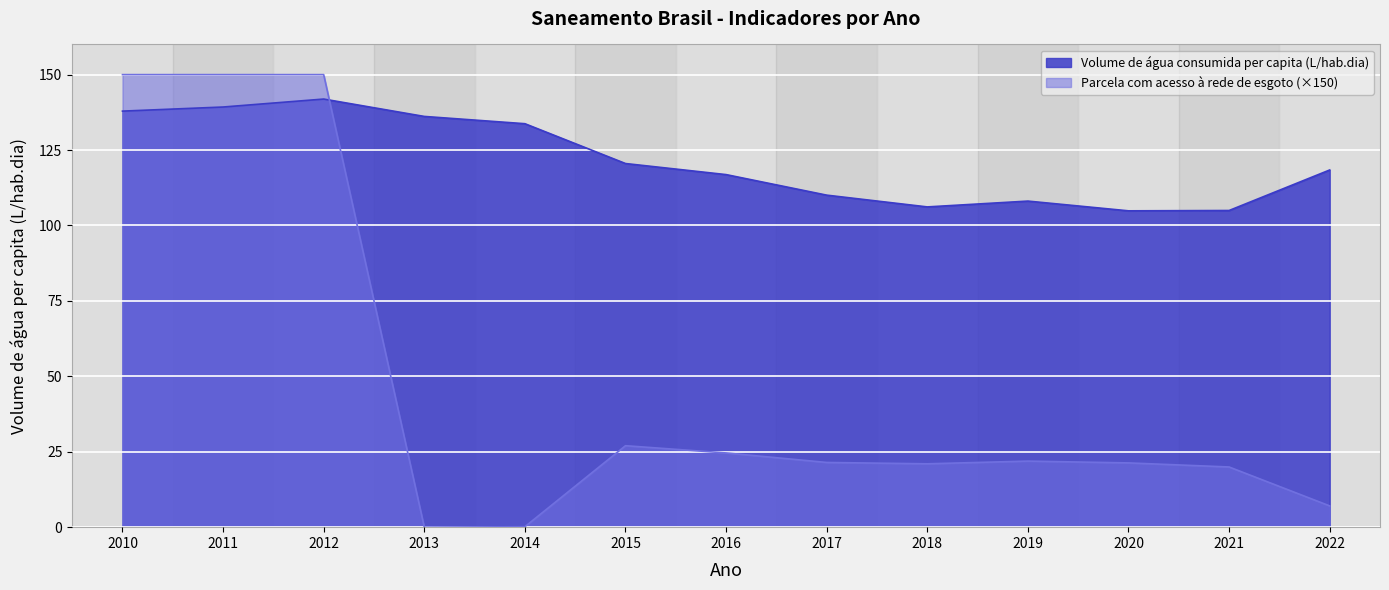

True or false: Parcela da população com acesso à rede de esgoto has a value of 26.3 at 2021.

False